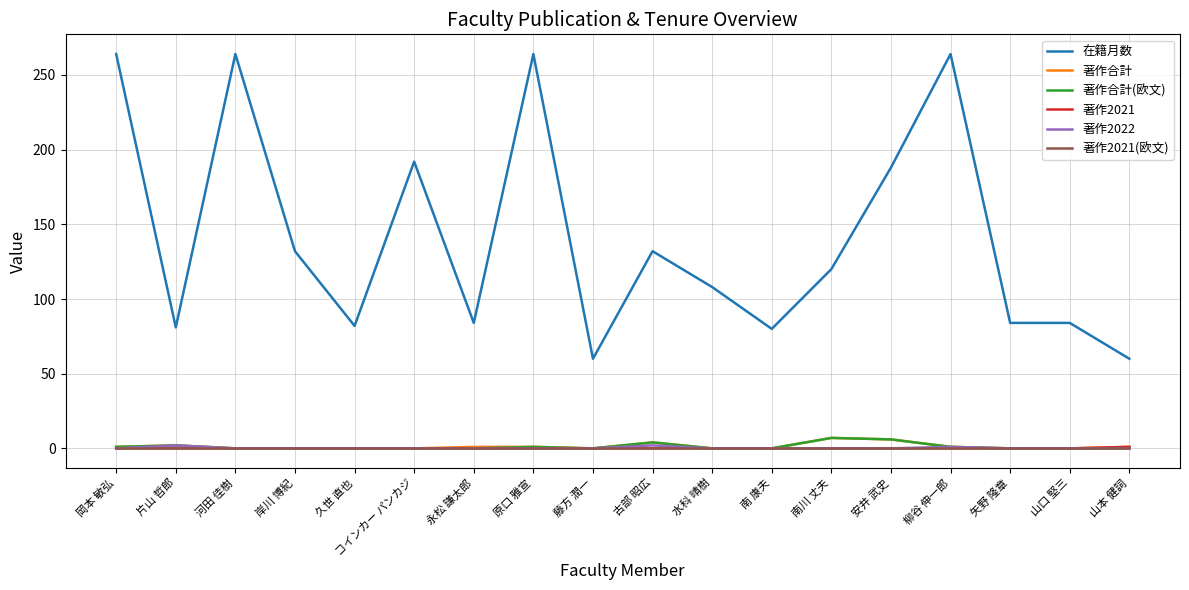

What are all the series names shown in the legend?

在籍月数, 著作合計, 著作合計(欧文), 著作2021, 著作2022, 著作2021(欧文)